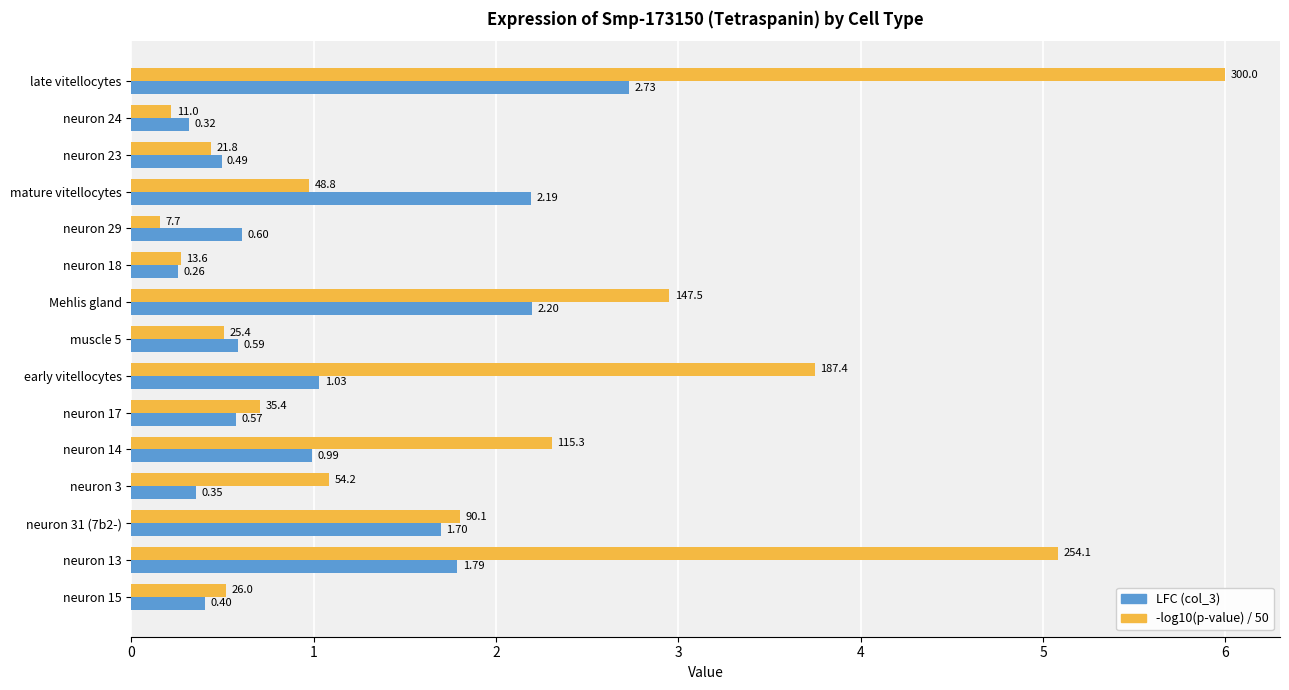

Rank the series by their average value, from lowest to highest.

LFC (col_3), -log10(p-value) / 50